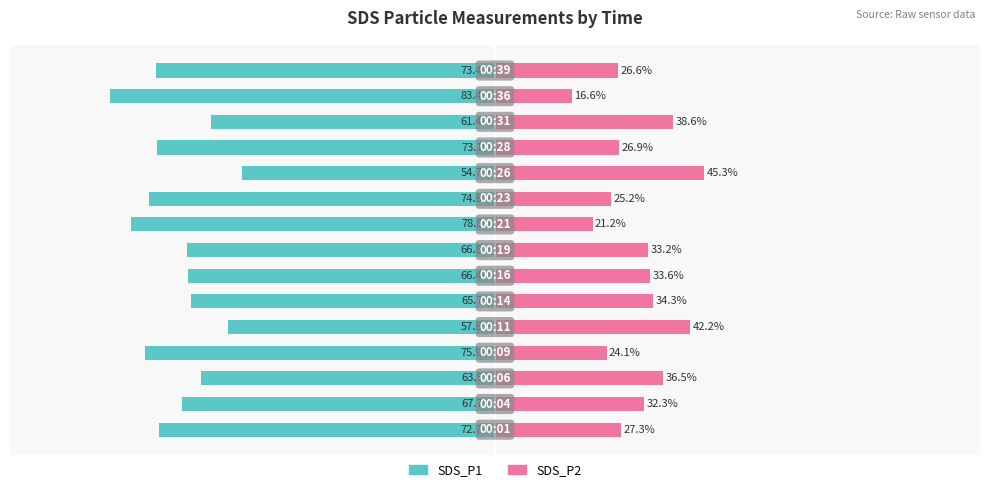

What is the average value of the SDS_P1 series?

-69.1